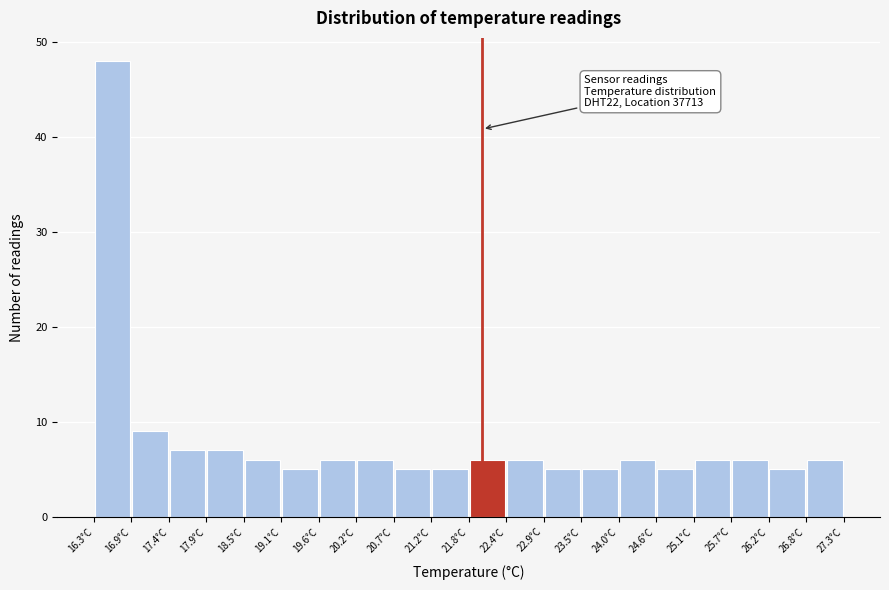

Over which range of the x-axis is the bar tallest?

16.30 to 16.85